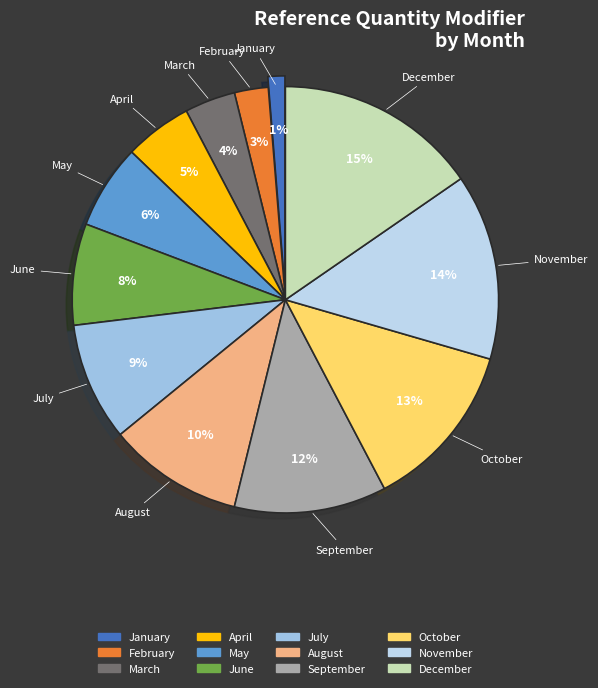

To the nearest percent, what is the average slice percentage?

8%